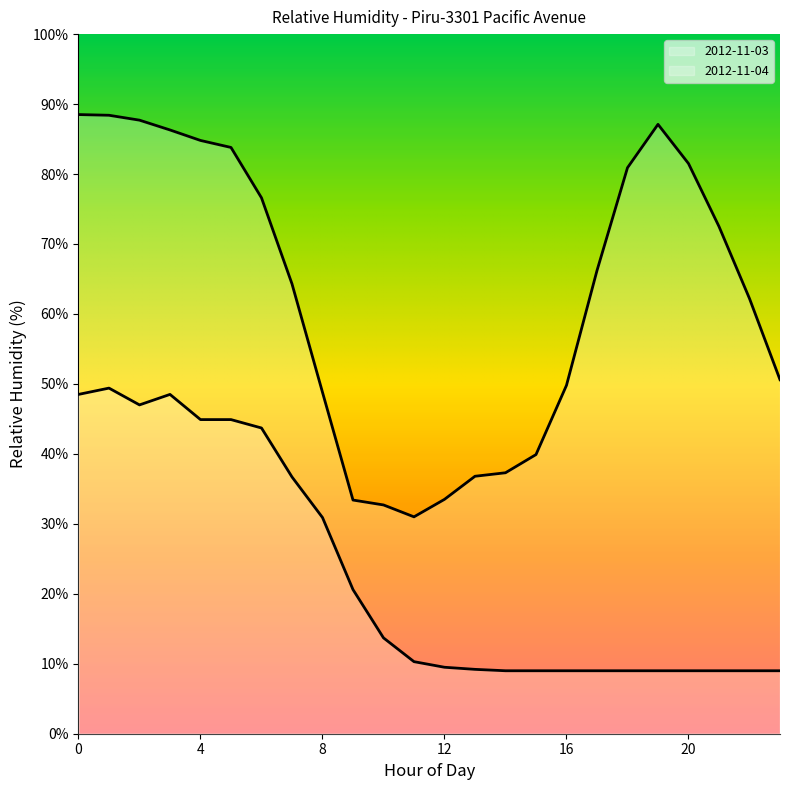

Reading left to right, transcribe all the data shown in this chart.

2012-11-03: 88.5	88.4	87.7	86.3	84.8	83.8	76.6	64.3	48.8	33.4	32.7	31.0	33.5	36.8	37.3	39.9	49.8	66.2	80.9	87.1	81.5	72.5	62.2	50.6
2012-11-04: 48.5	49.4	47.0	48.5	44.9	44.9	43.7	36.7	30.9	20.6	13.7	10.3	9.5	9.2	9.0	9.0	9.0	9.0	9.0	9.0	9.0	9.0	9.0	9.0